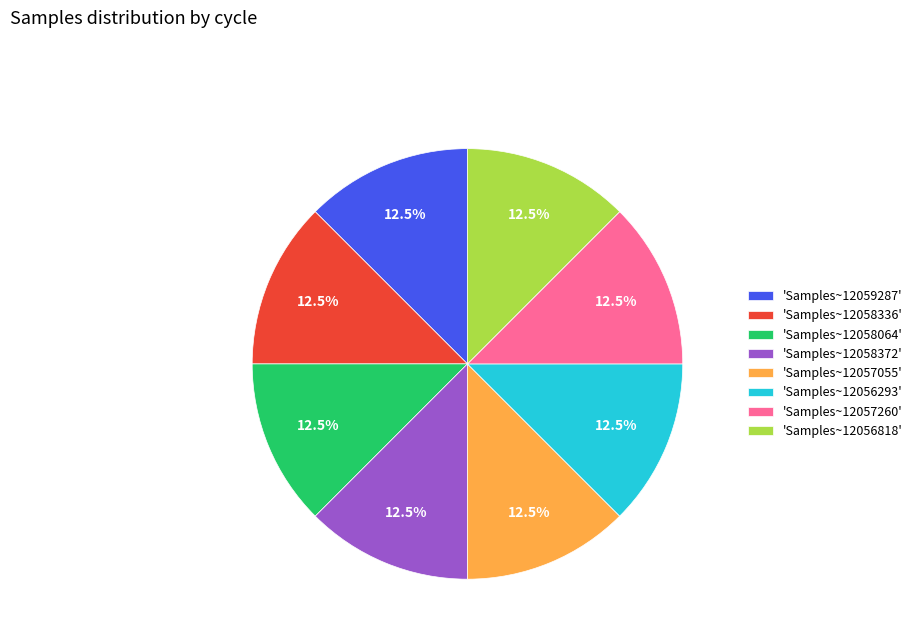

What is the ratio of the value at 'Samples~12059287' to the value at 'Samples~12056293'?

1.0